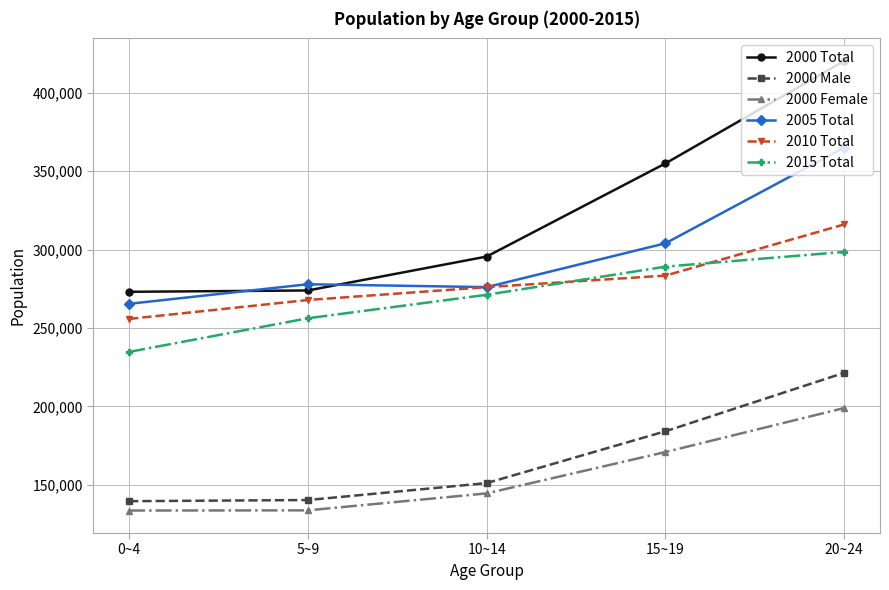

Does the chart have visible grid lines?

Yes